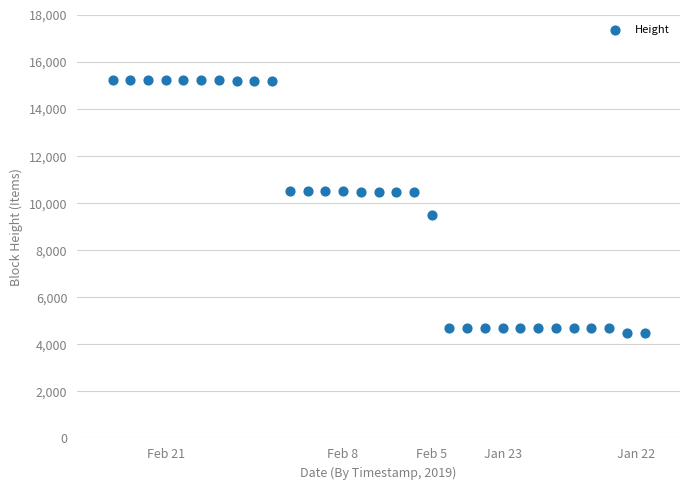

What Y value in the scatter plot is closest to 9845?

9493